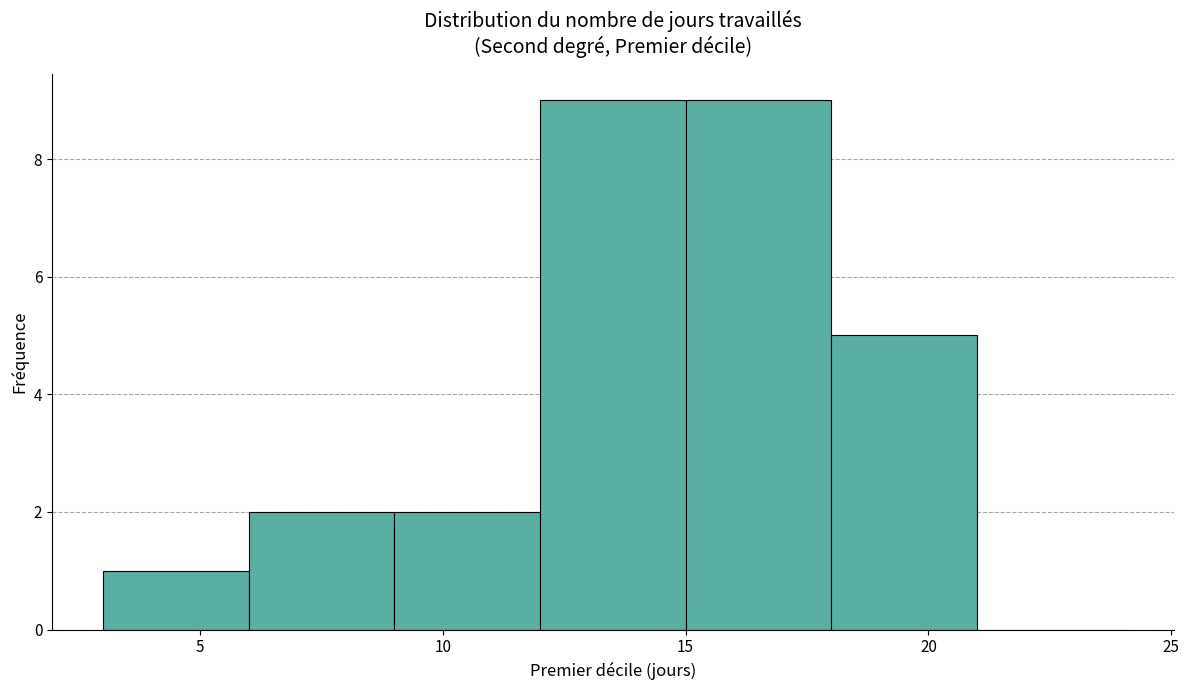

Reading left to right, list every bar in this chart as the range it spans on the x-axis followed by its height. The values are not printed on the chart, so give them approximately, as read against the axis.

3 to 6: 1
6 to 9: 2
9 to 12: 2
12 to 15: 9
15 to 18: 9
18 to 21: 5
21 to 24: 0